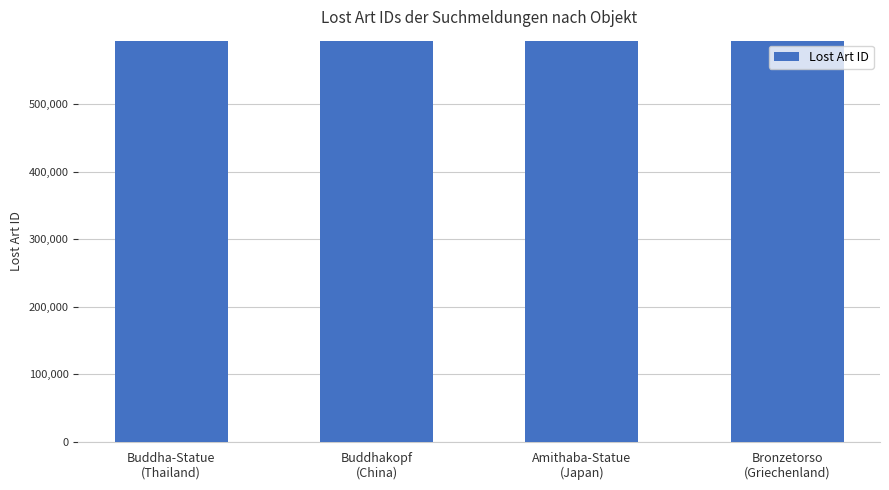

What is the smallest value displayed?

594049